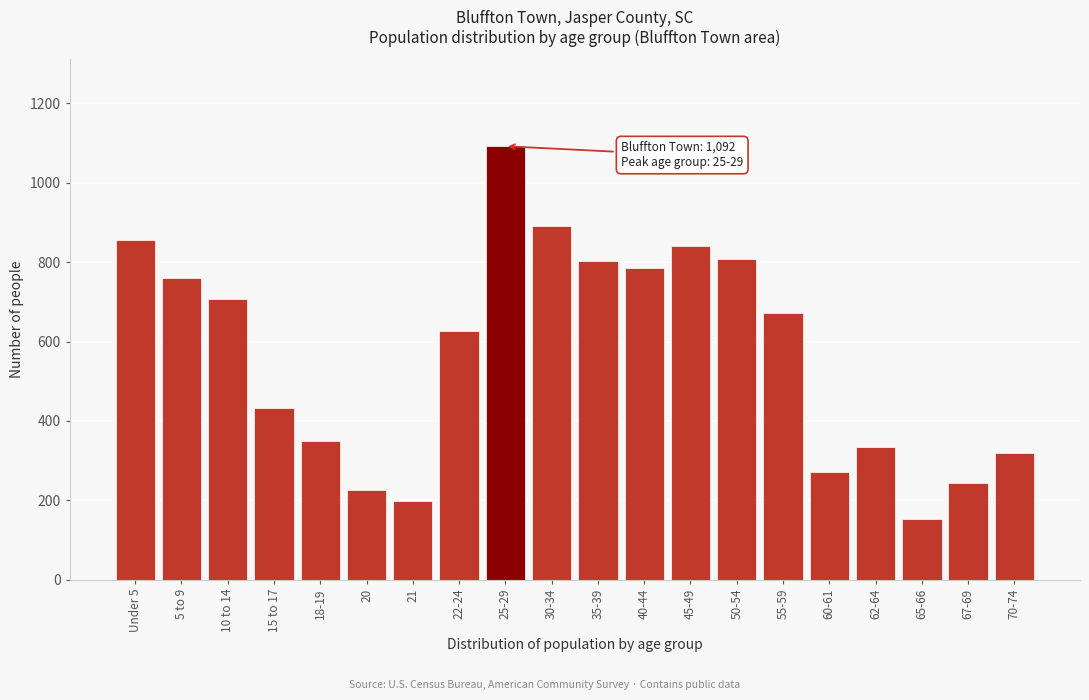

What is the sum of the values at 60-61 and 22-24?

899